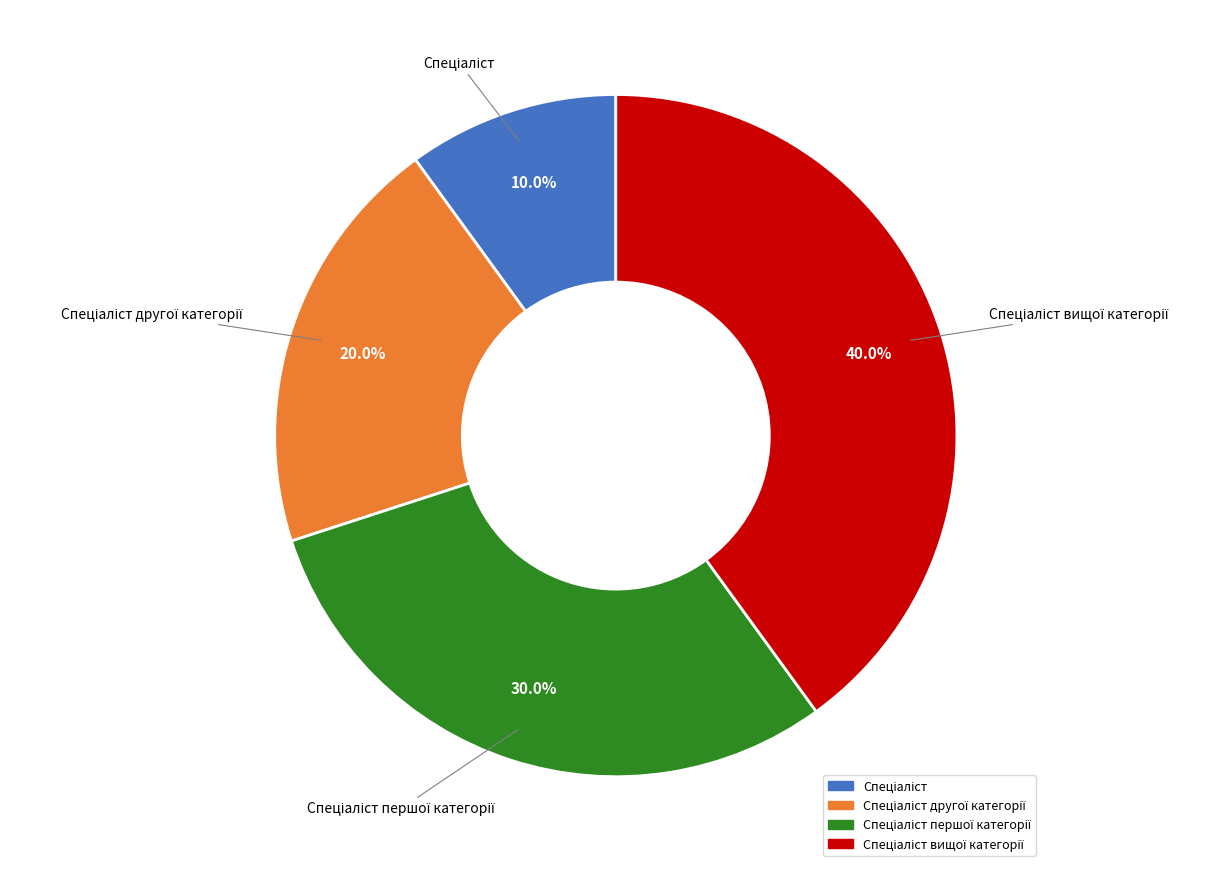

How many slices are in this pie chart?

4